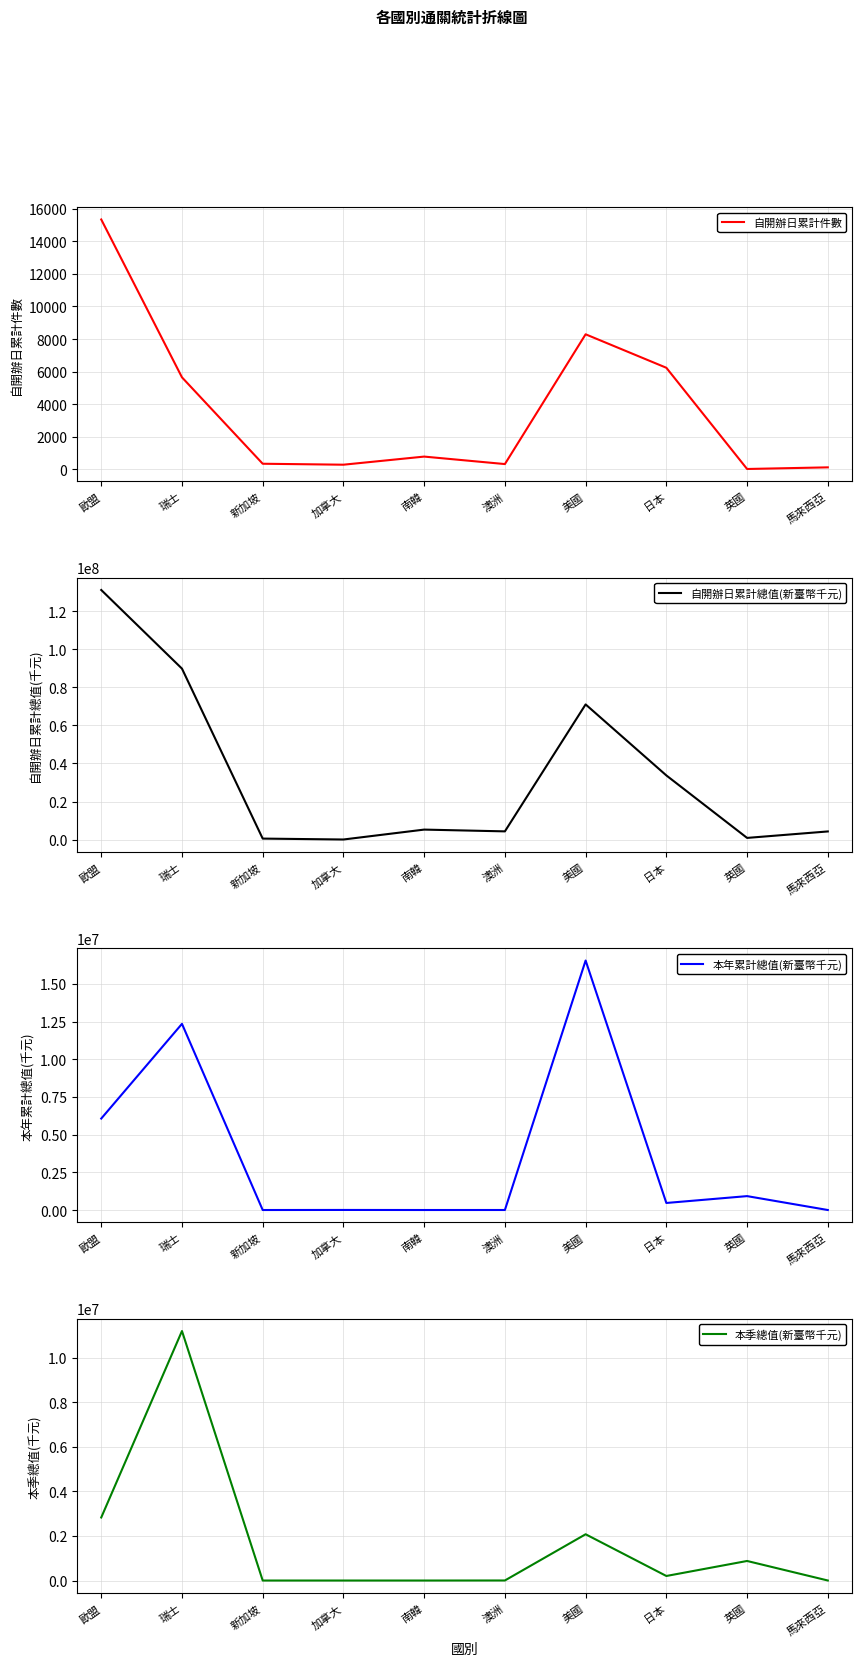

In 自開辦日累計件數, how many points are lower than both neighbors (excluding endpoints)?

3